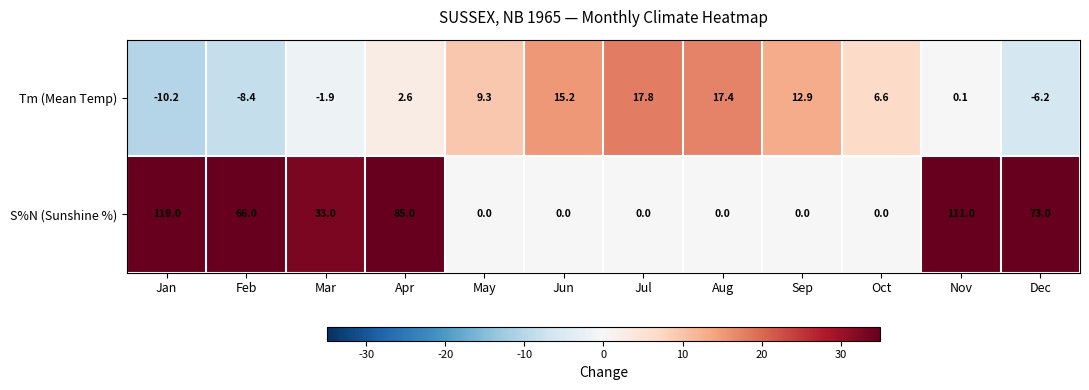

Which label corresponds to the smallest value in the chart?

Jan